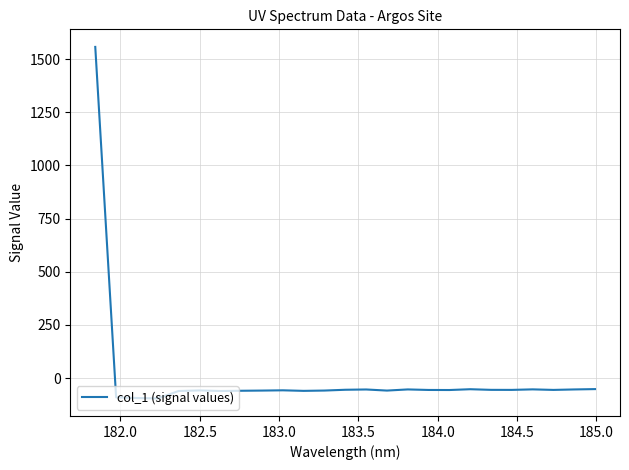

What is the difference between the maximum and minimum values?

1652.6